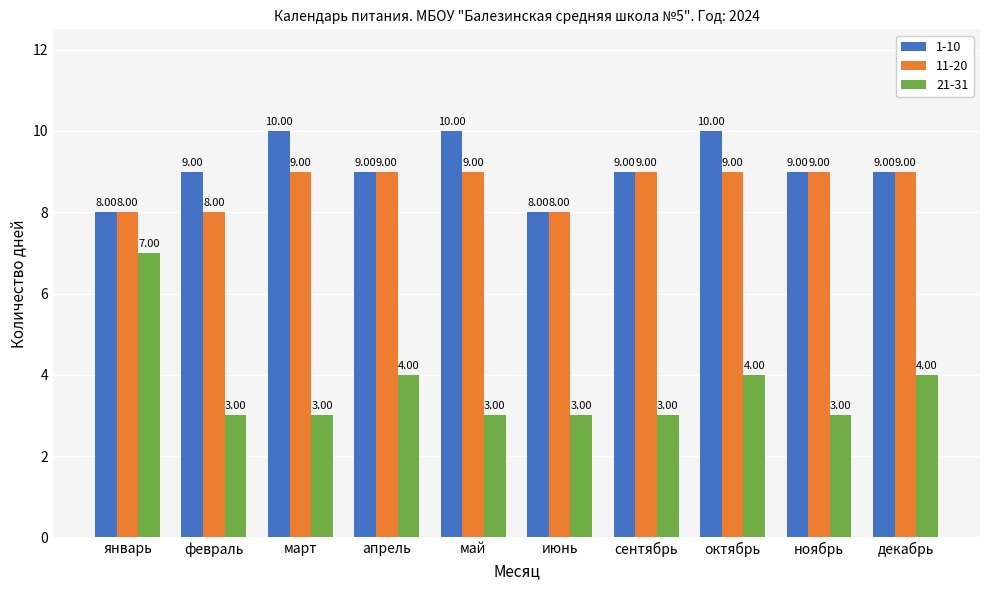

How many series are shown in this chart?

3